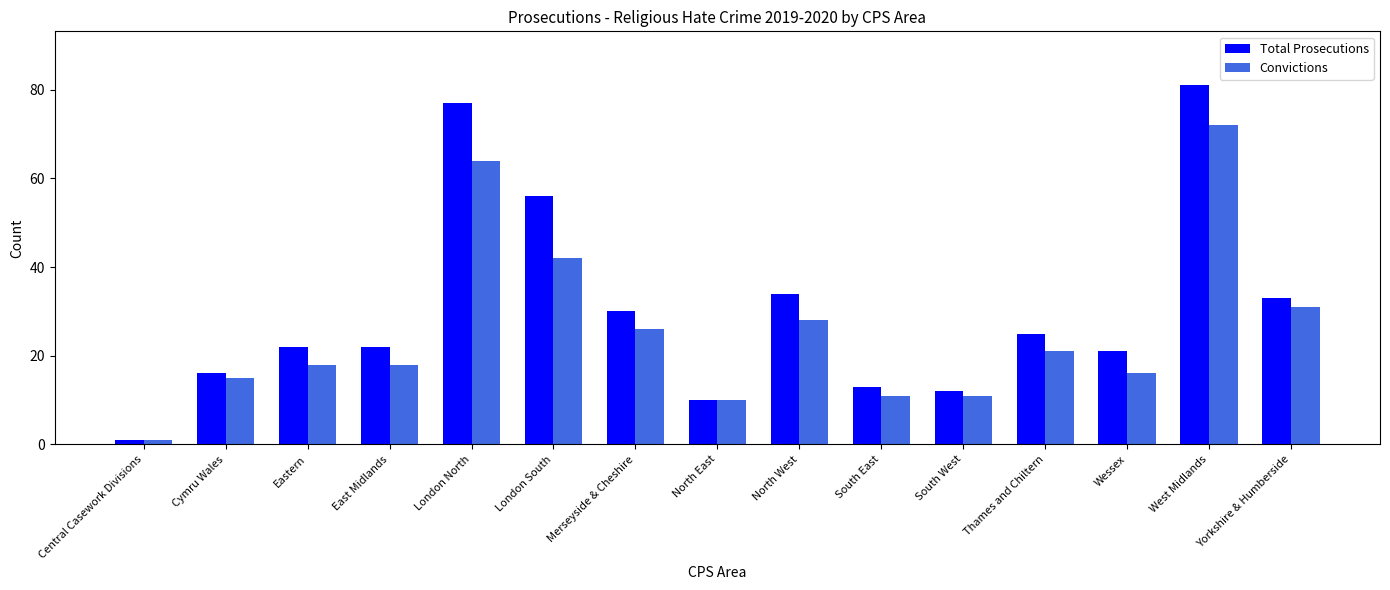

List the series in order of their overall mean, lowest first.

Convictions, Total Prosecutions